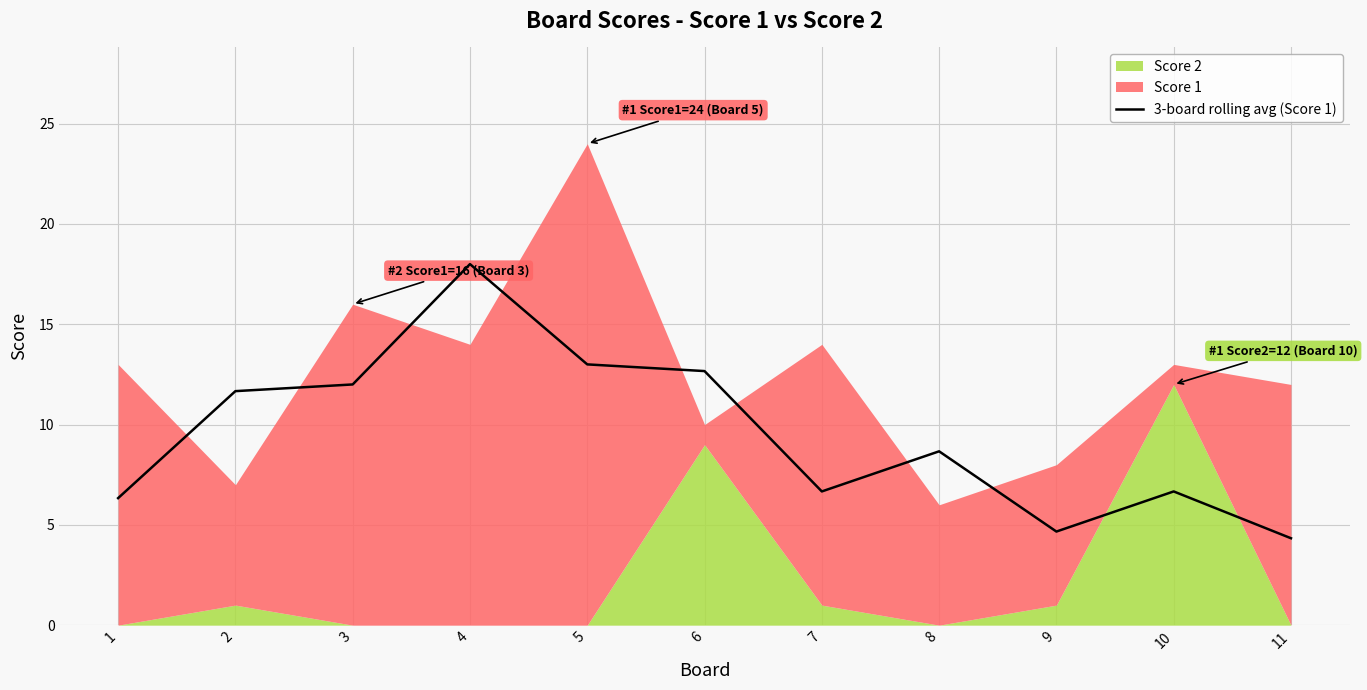

How many lines are shown in the chart?

1